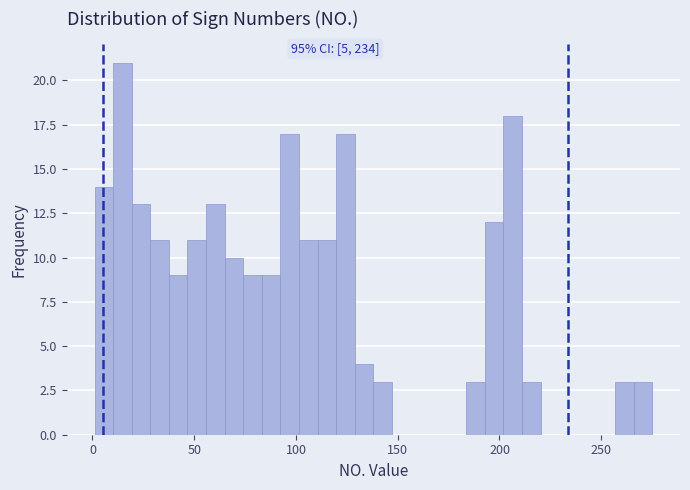

Around what value on the x-axis is the tallest bar? Give the approximate position of its centre, as read against the axis.

15